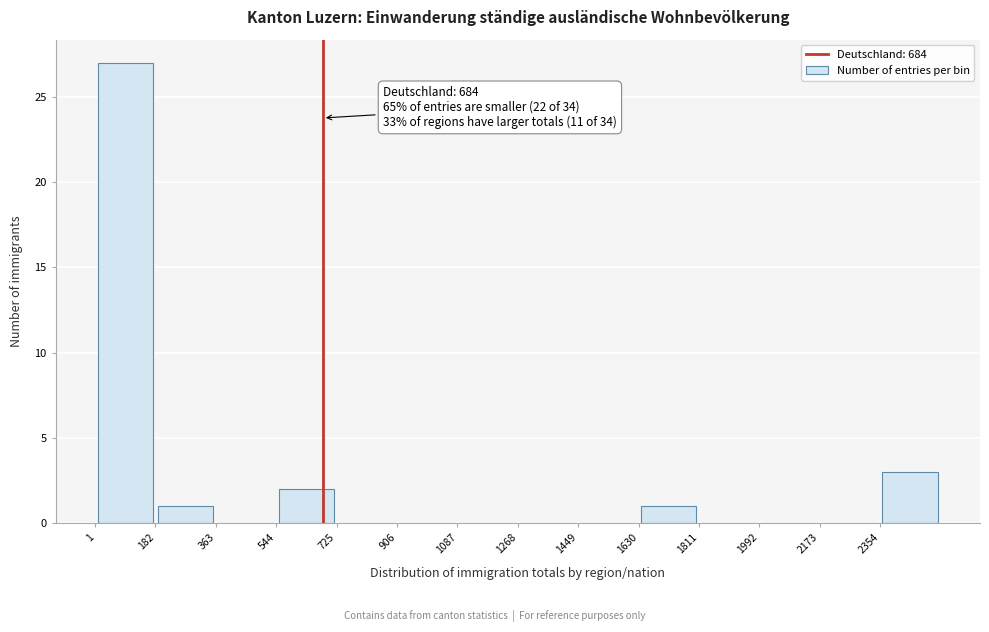

Over which range of the x-axis is the bar tallest?

0 to 180